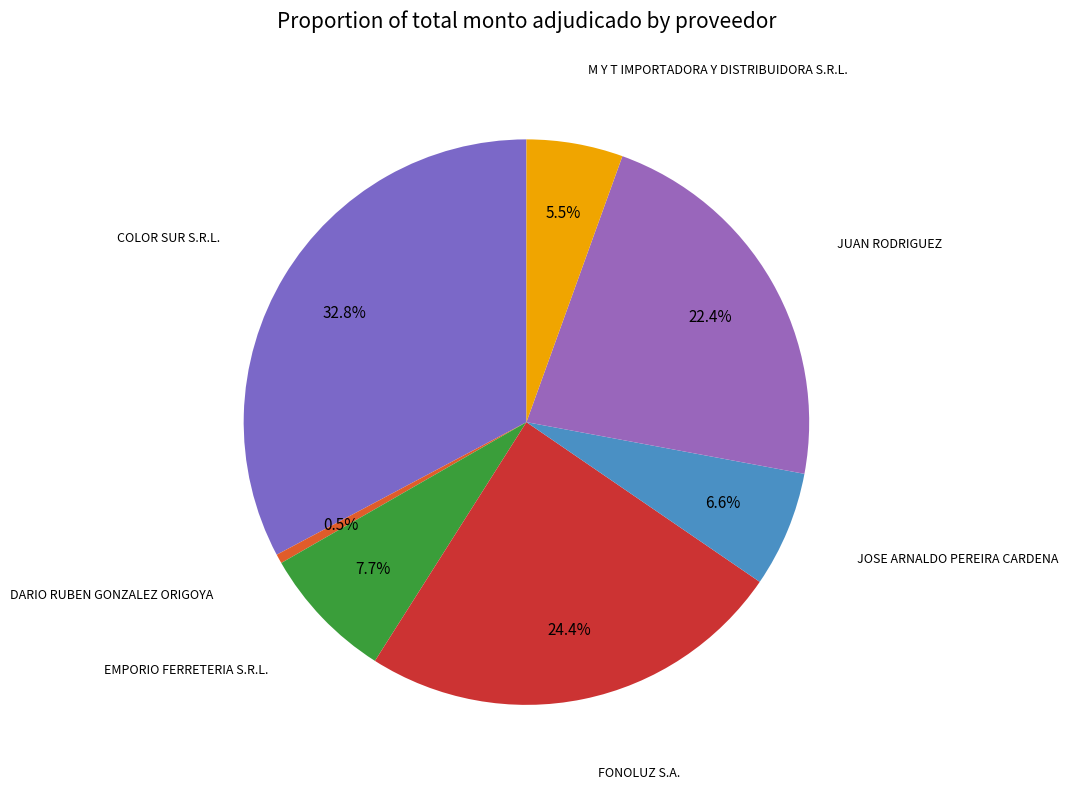

To the nearest percent, what is the average slice percentage?

14%